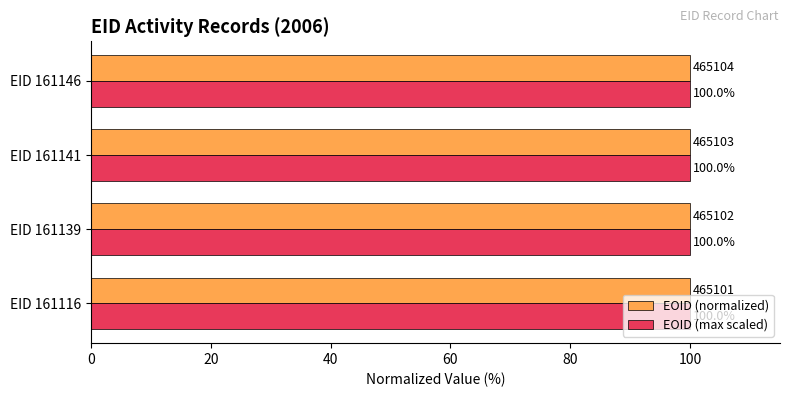

What is the total value across all series at EID 161146?

200.0